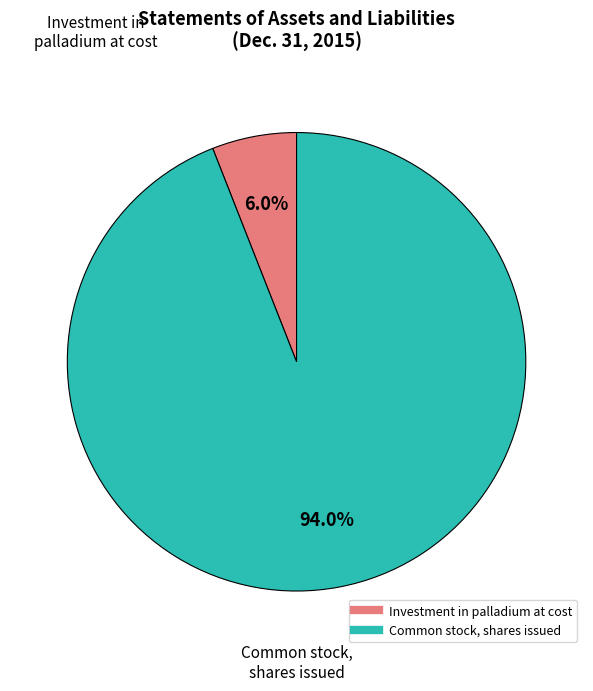

Is there a majority slice in this chart?

Yes